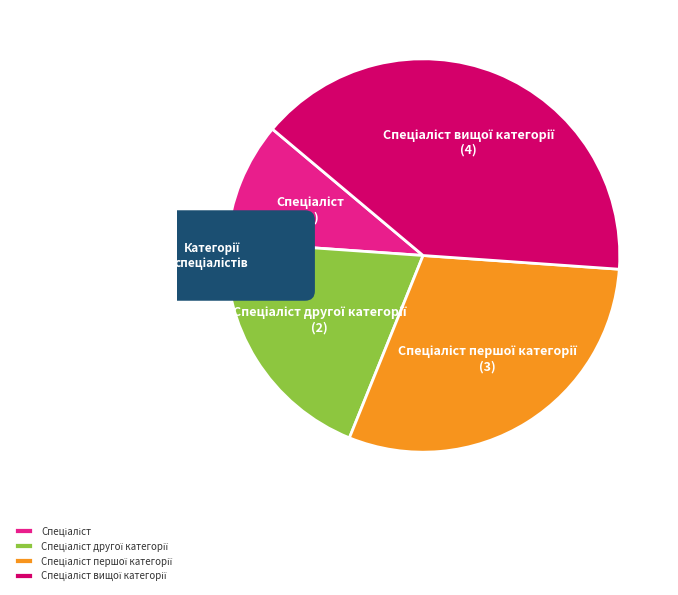

What portion of the pie excludes Спеціаліст?

90.0%